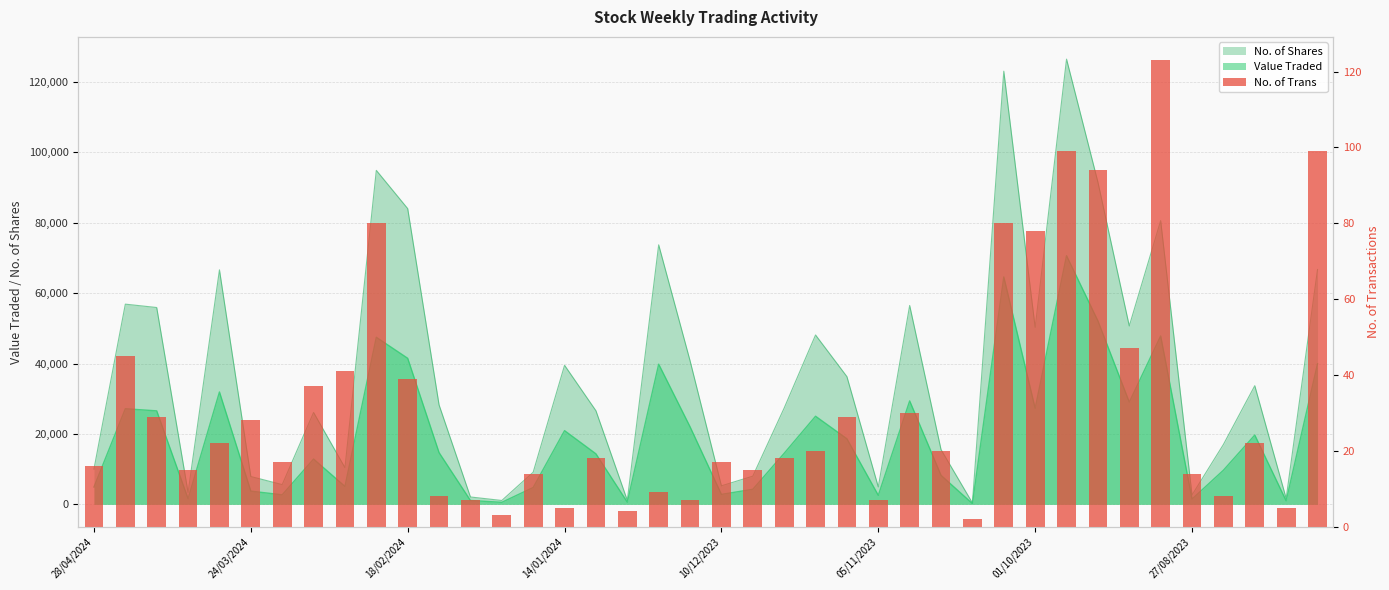

How many categories are shown in the chart?

40